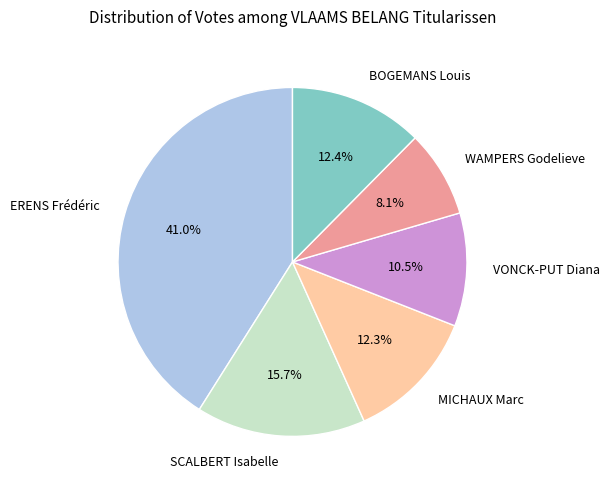

What percentage is the SCALBERT Isabelle slice, to the nearest percent?

16%